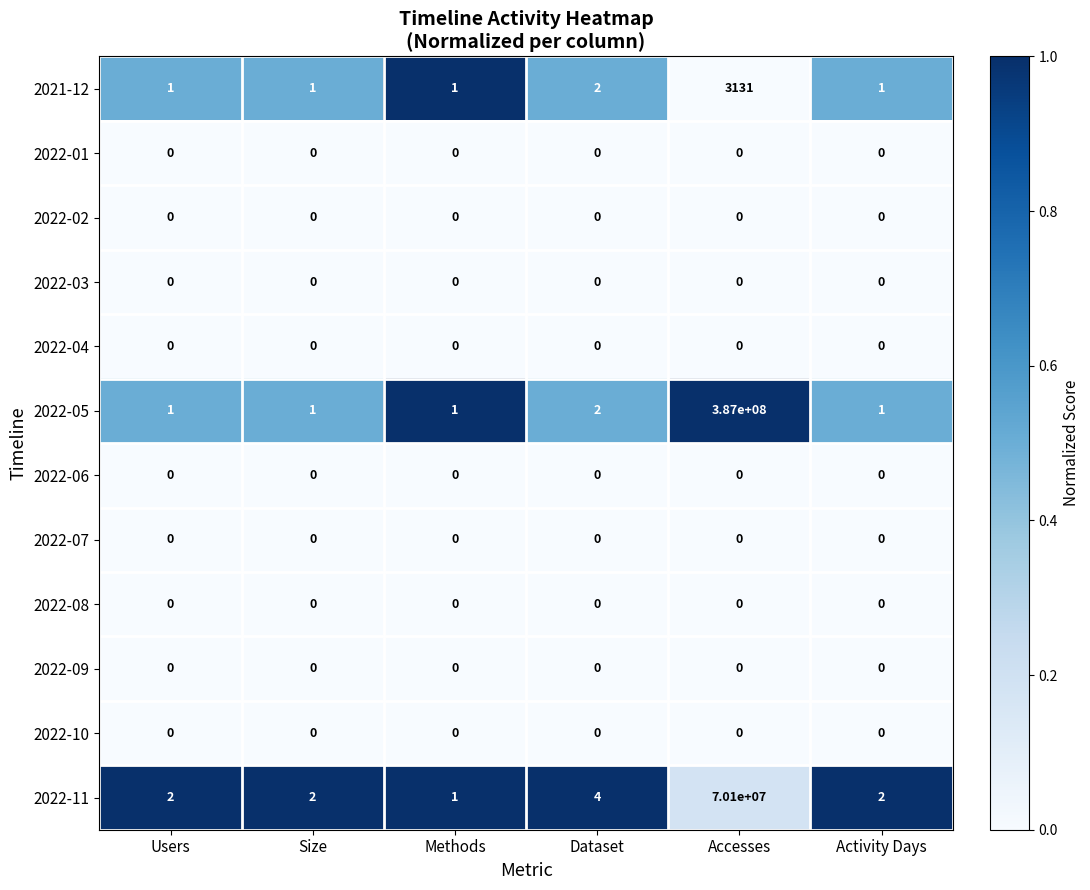

Which series has the largest range (max minus min)?

2022-05